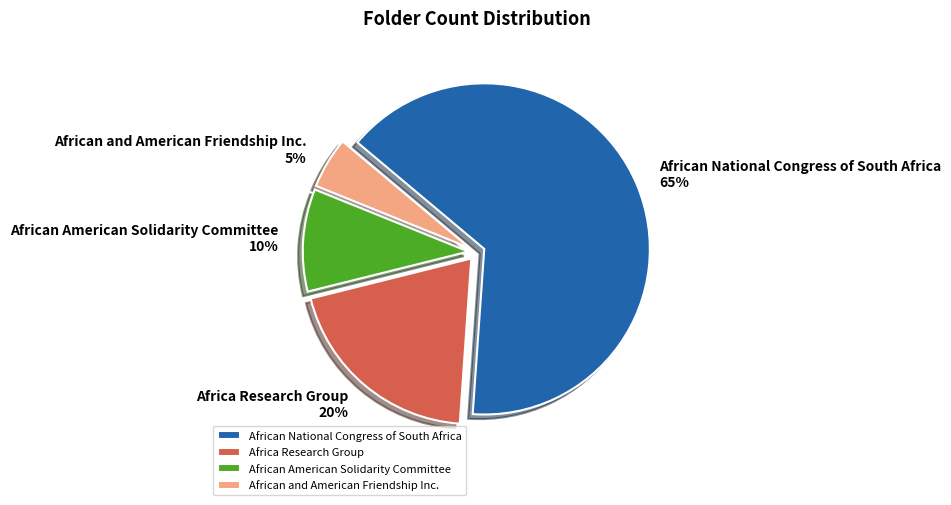

Which slice is the smallest?

African and American Friendship Inc.